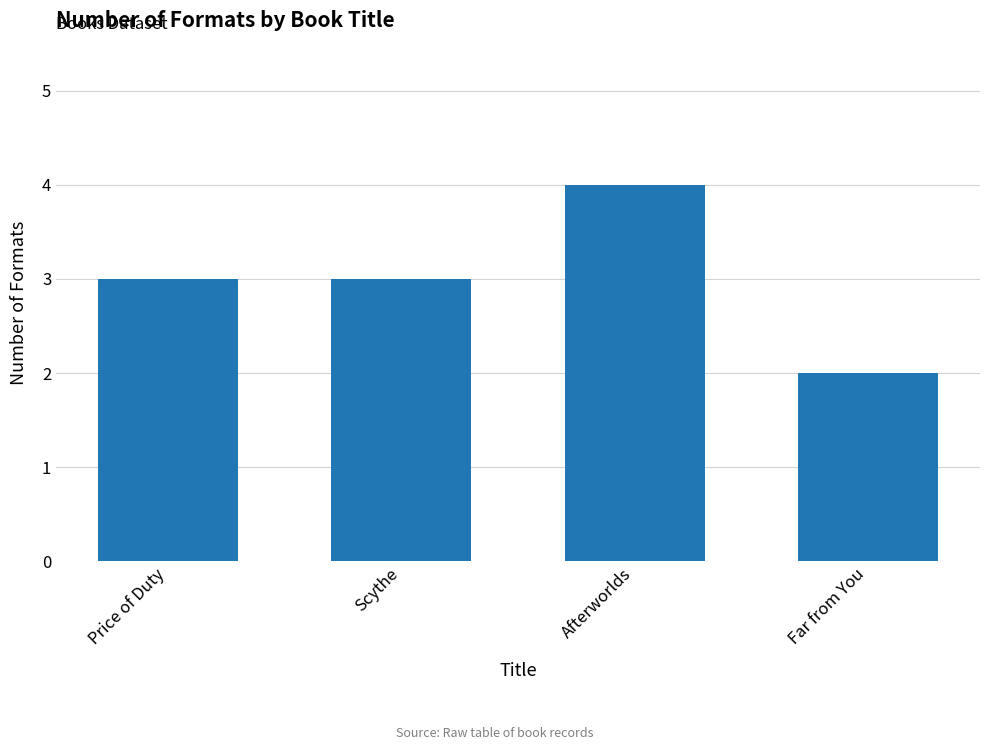

What is the label of the 3rd bar from the left?

Afterworlds